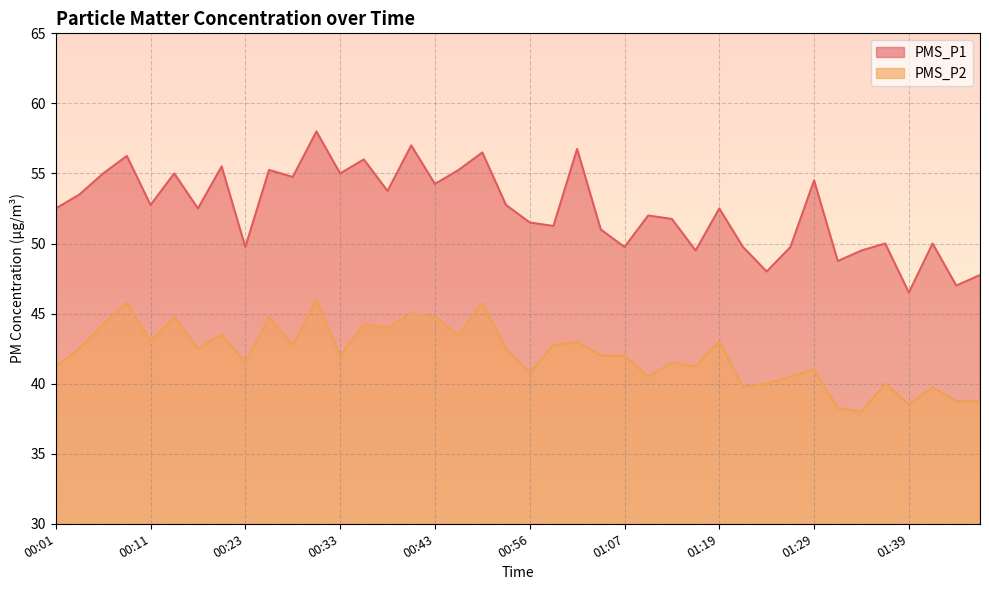

True or false: PMS_P2 has more than 1 points higher than both neighbors.

True